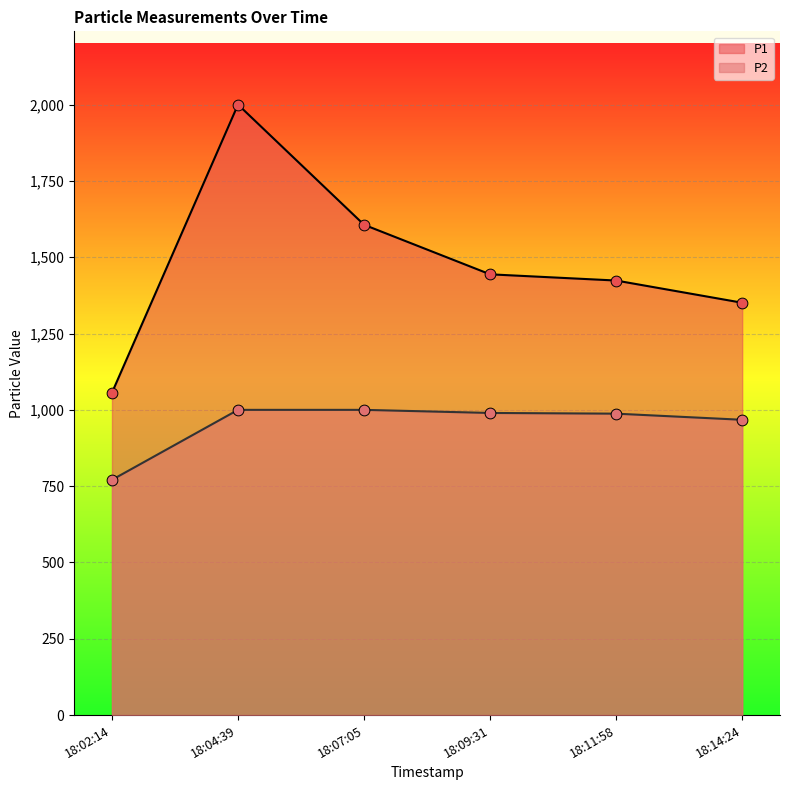

What is the total value across all series at 18:11:58?

2411.0